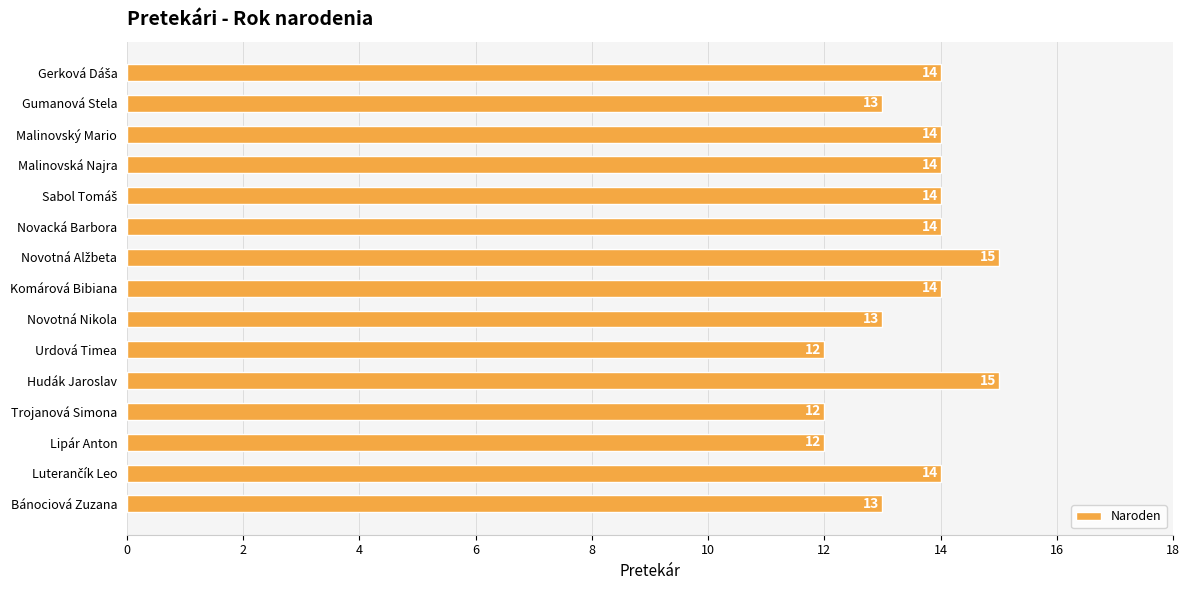

Count the values in the range 13 to 14.

10